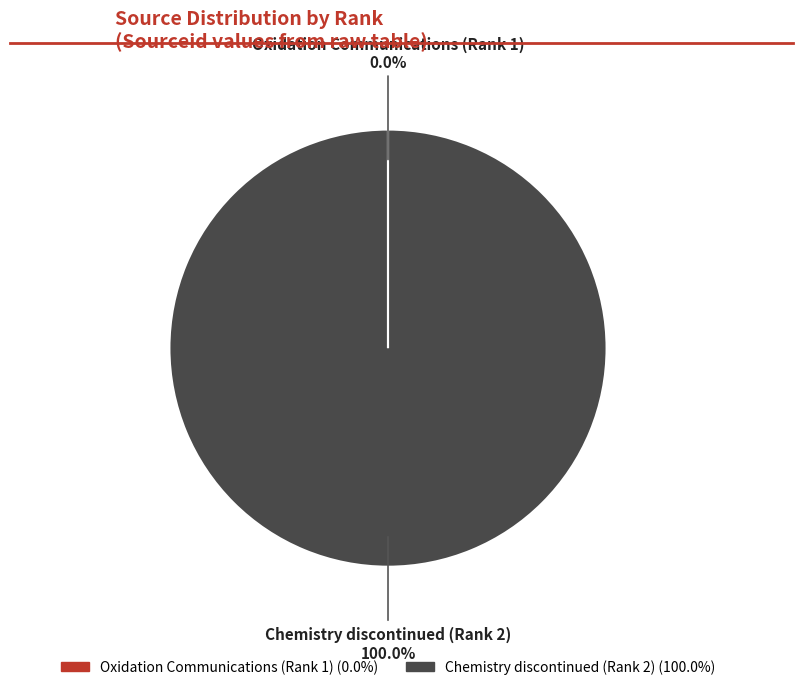

The Chemistry discontinued (Rank 2) slice represents 100% of the pie. True or false?

True